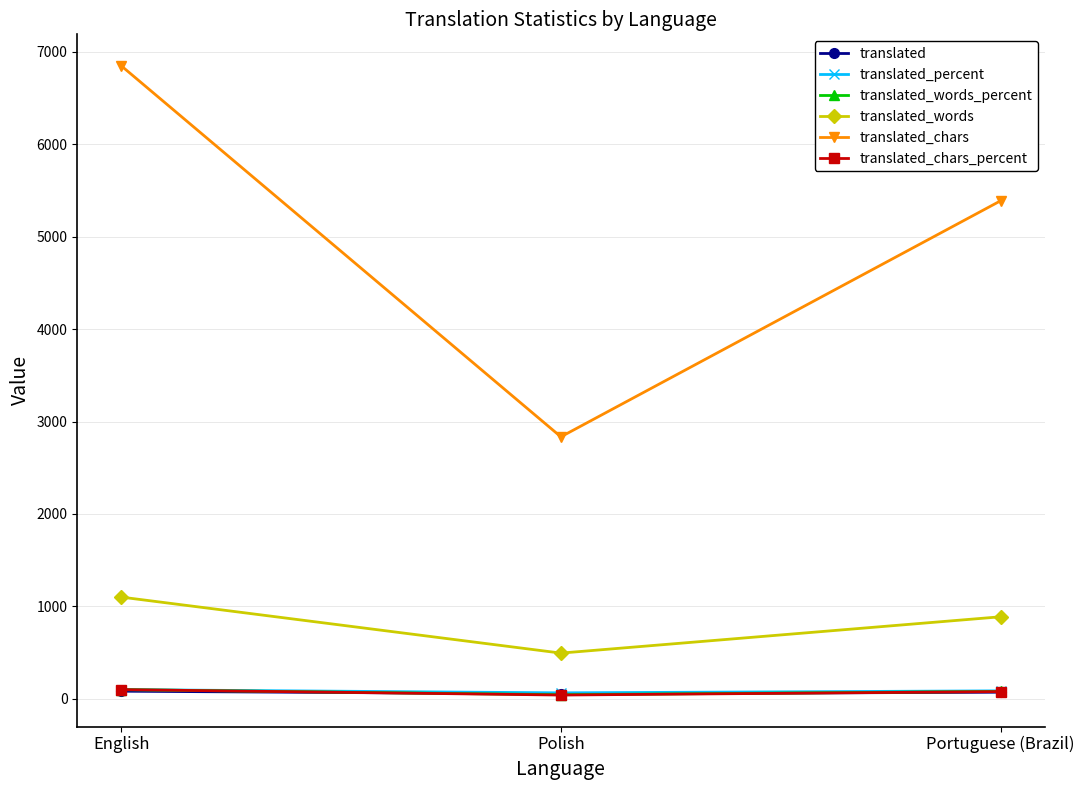

Which series changed the most between English and Polish?

translated_chars